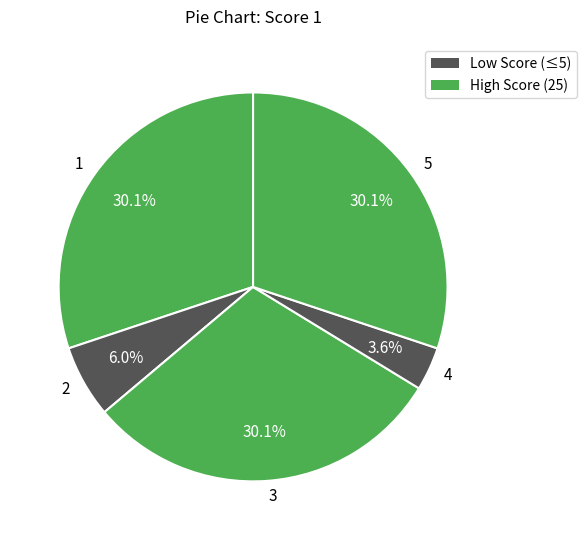

Which category has the smallest portion of the pie?

4